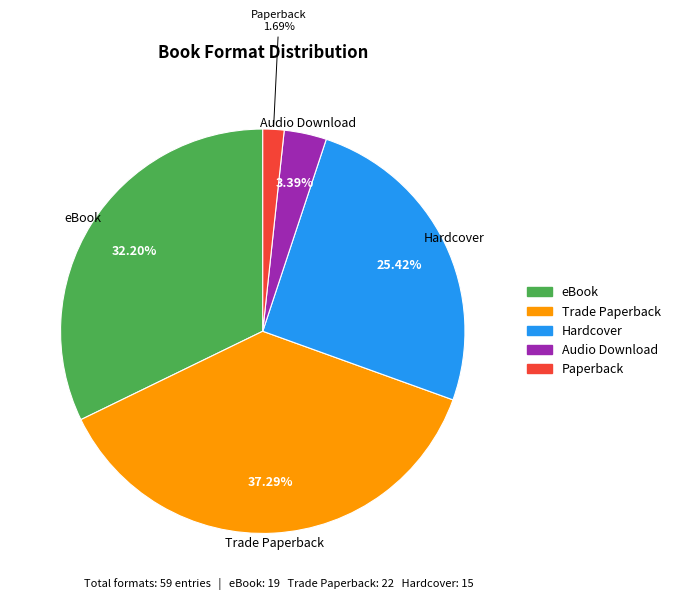

How much of the chart is everything except Trade Paperback?

62.7%